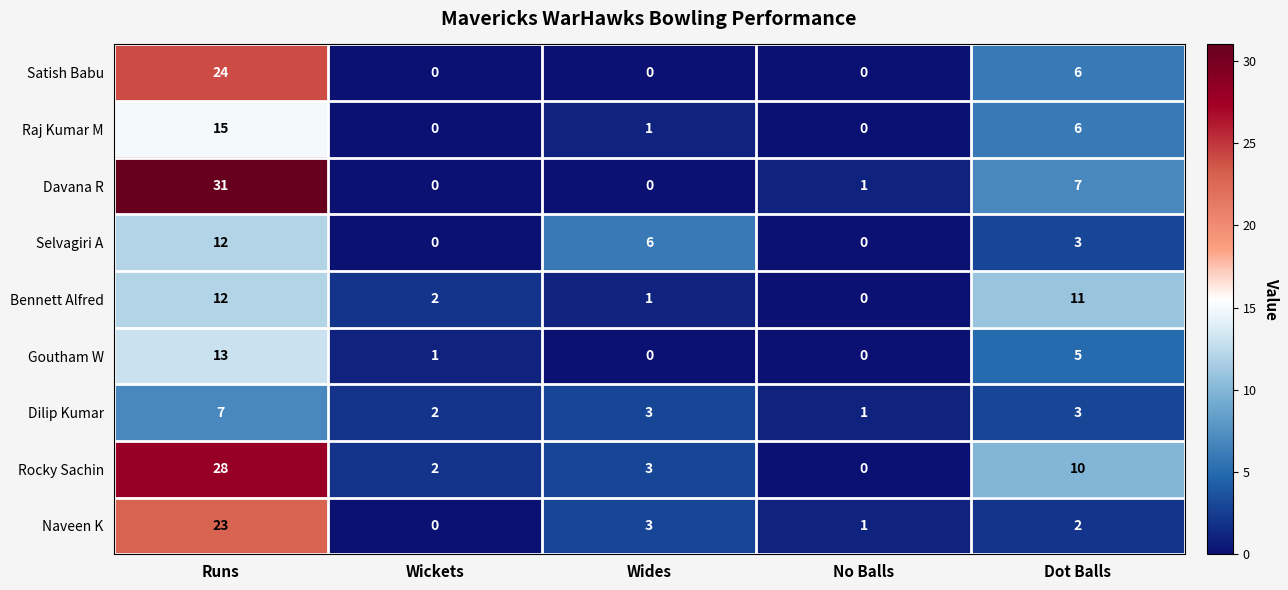

List the labels in order of Bennett Alfred value, largest first.

Runs, Dot Balls, Wickets, Wides, No Balls